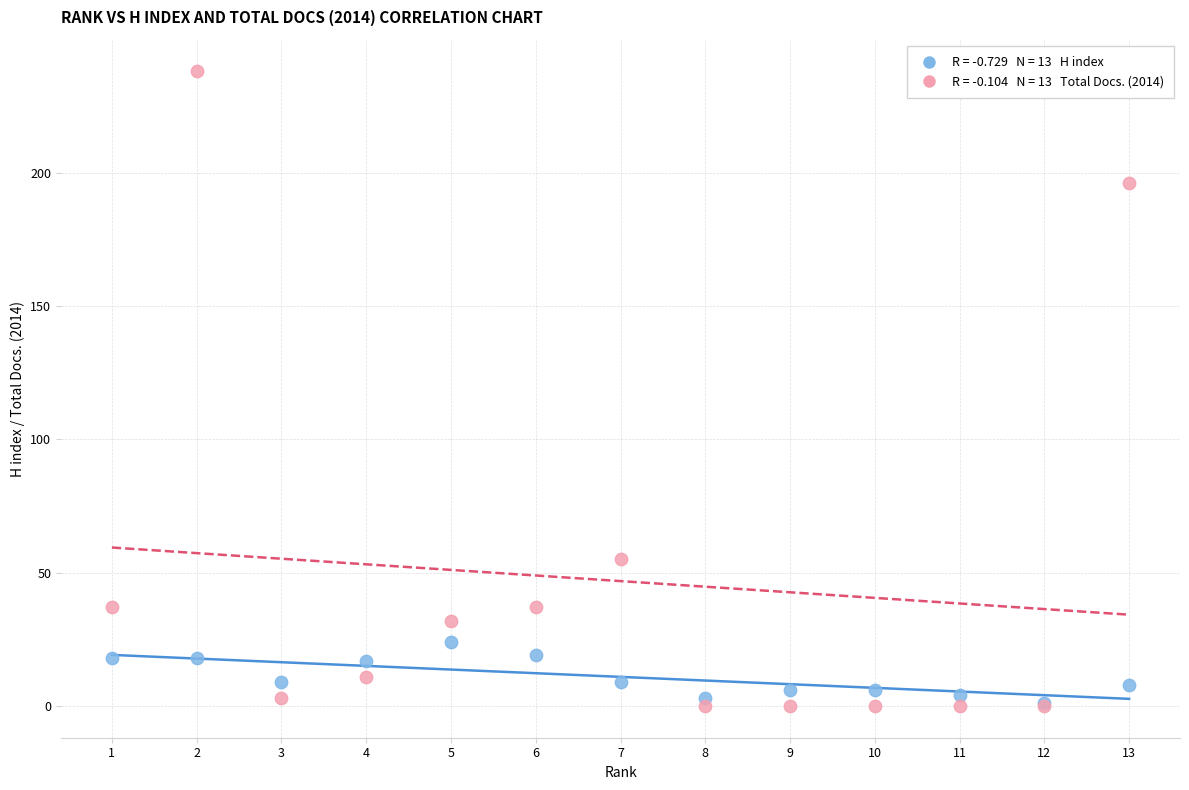

Across all series, what Y value is closest to 119?

55